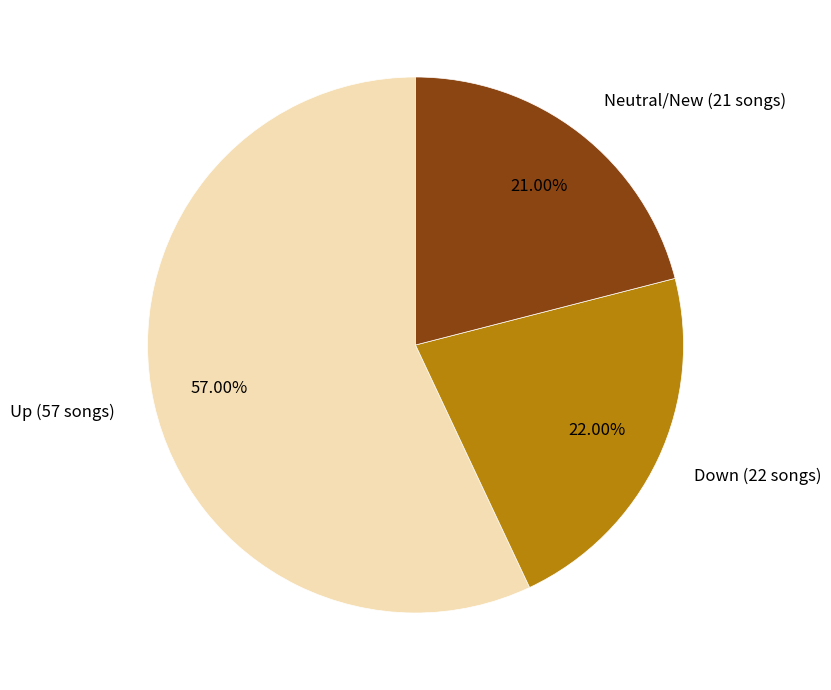

Between Up (57 songs) and Neutral/New (21 songs), which is larger?

Up (57 songs)